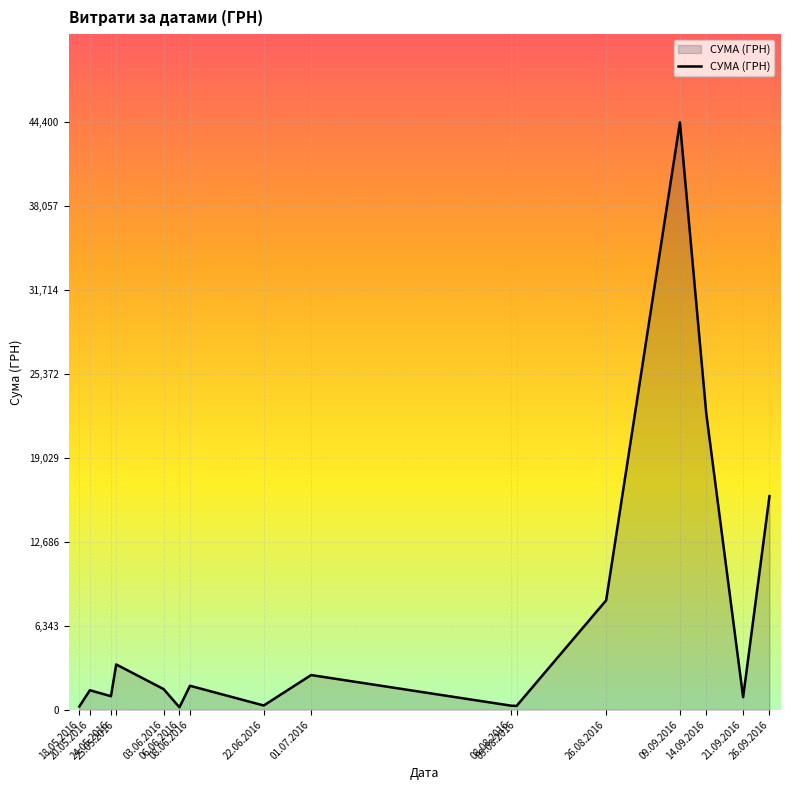

At which label is the value closest to 22293?

14.09.2016